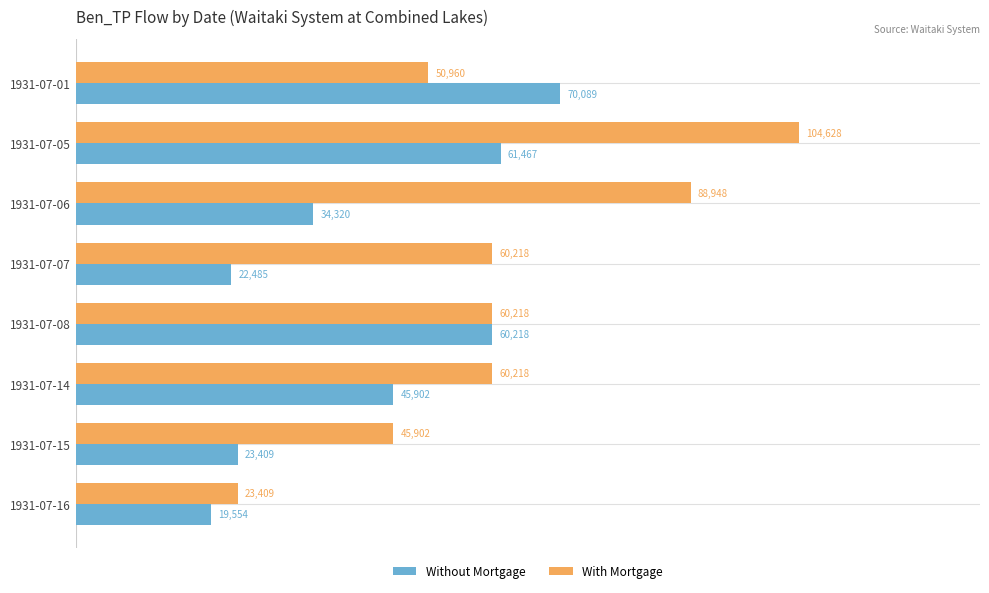

At which category does the chart reach its peak across all series?

1931-07-05